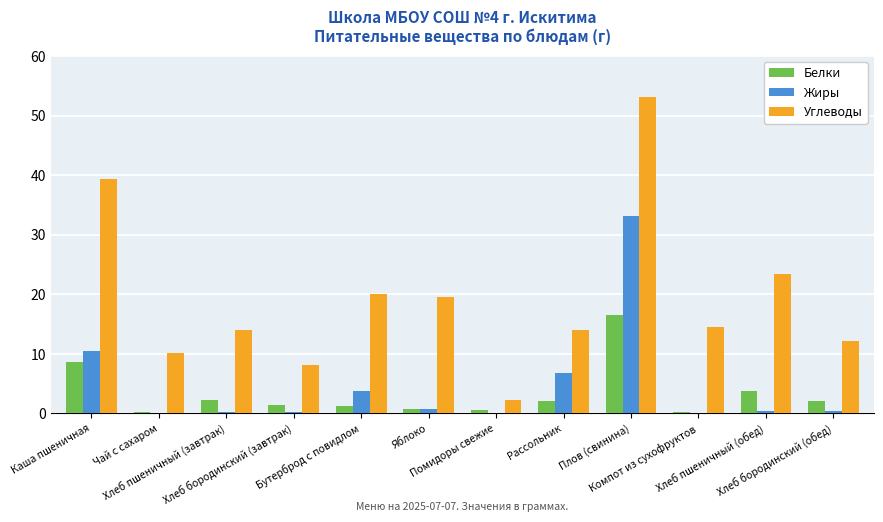

What is the greatest value displayed?

53.2